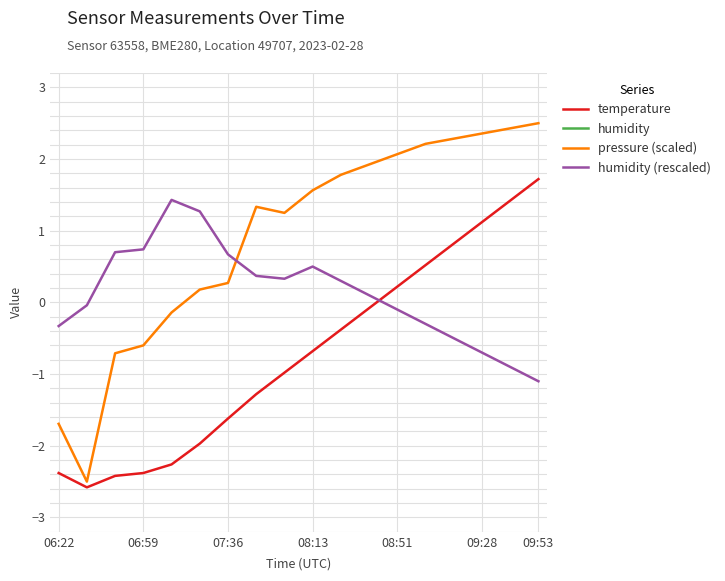

How many data points does each series have?

18